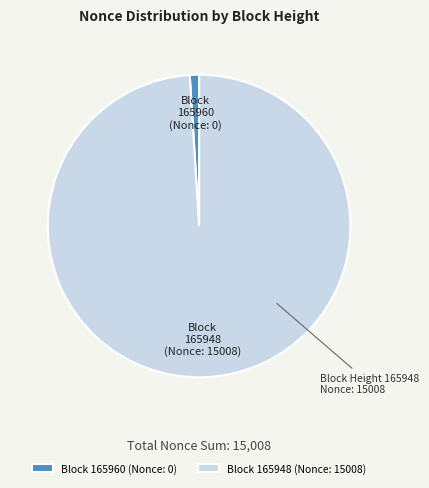

What is the largest slice in the pie chart?

165948